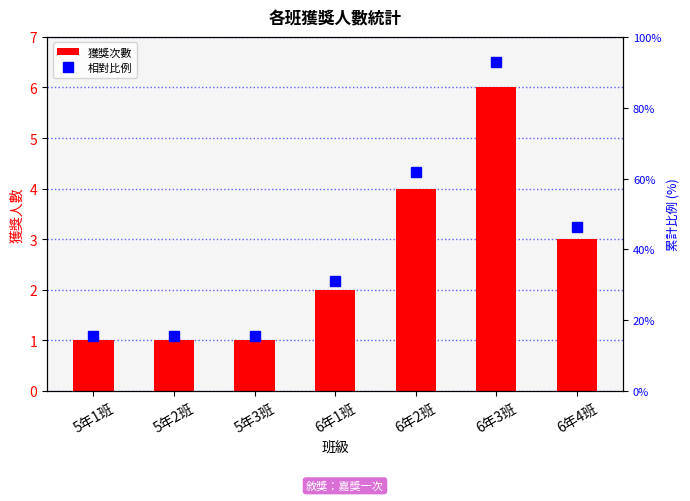

The value of 獲獎次數 at 5年3班 is 1.0. True or false?

True